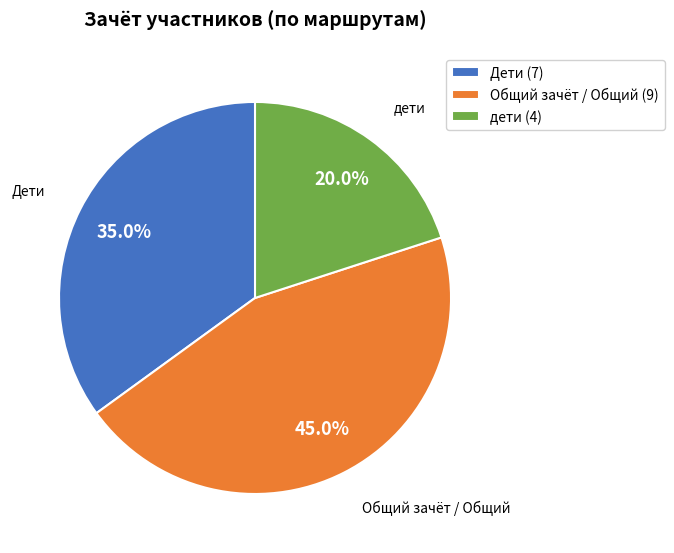

What is the smallest slice in the pie chart?

дети (4)